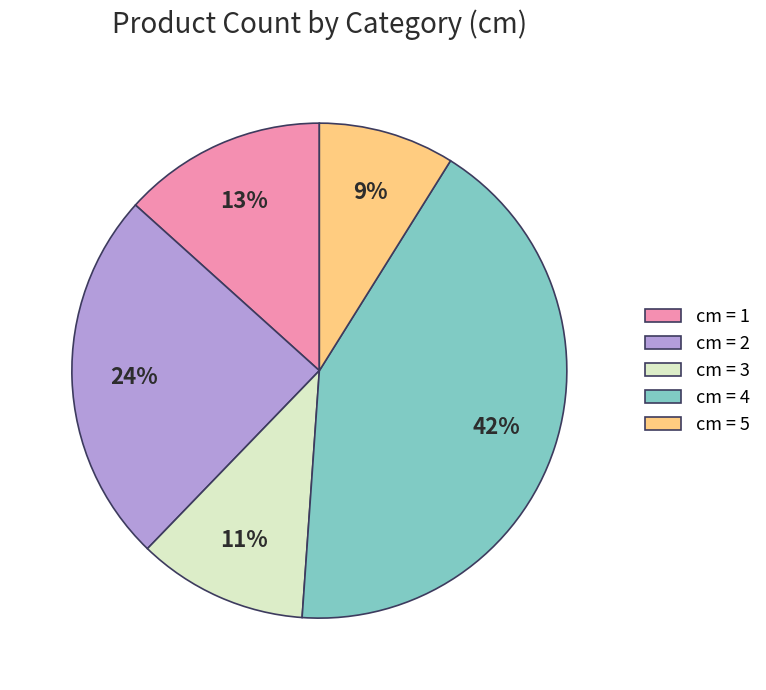

Is the sum of cm = 1 and cm = 2 greater than half?

No